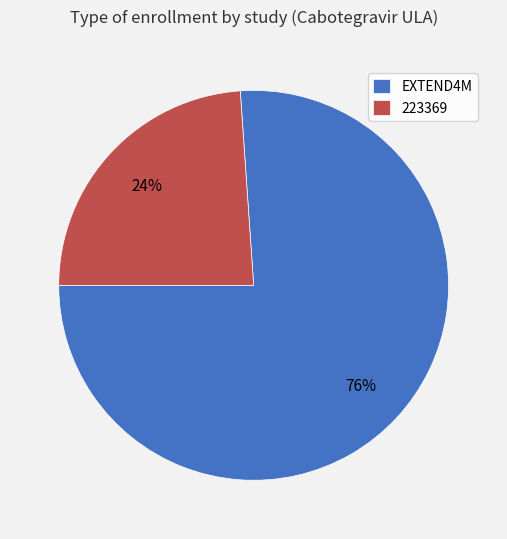

Is there a majority slice in this chart?

Yes